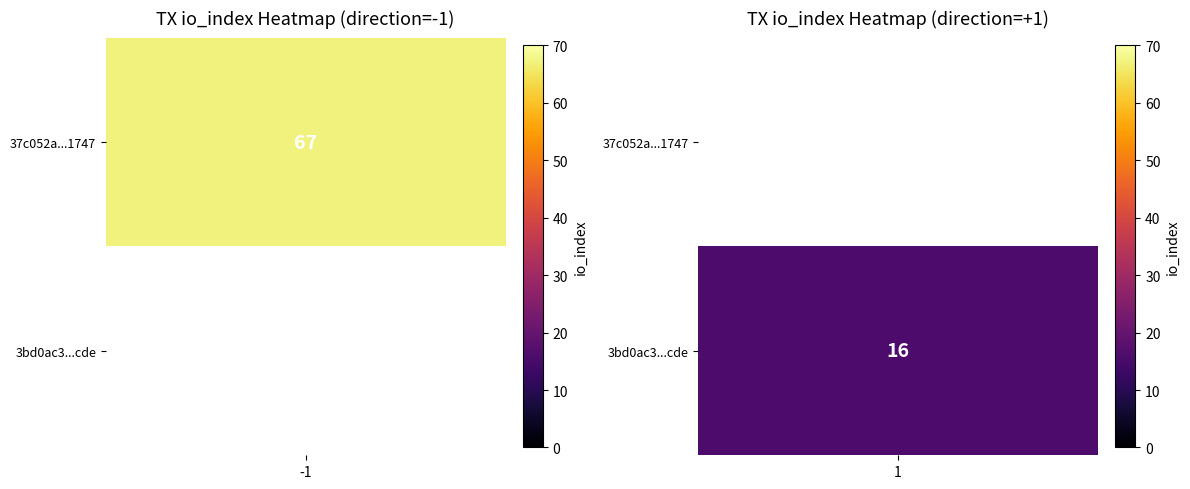

Reading left to right, list all the values displayed in this chart.

37c052a50bb3428df5fc71a4e731cb6b7be1747: -1	67
3bd0ac3e658adcf7f9560d2dd116bcb241b6cde: 1	16